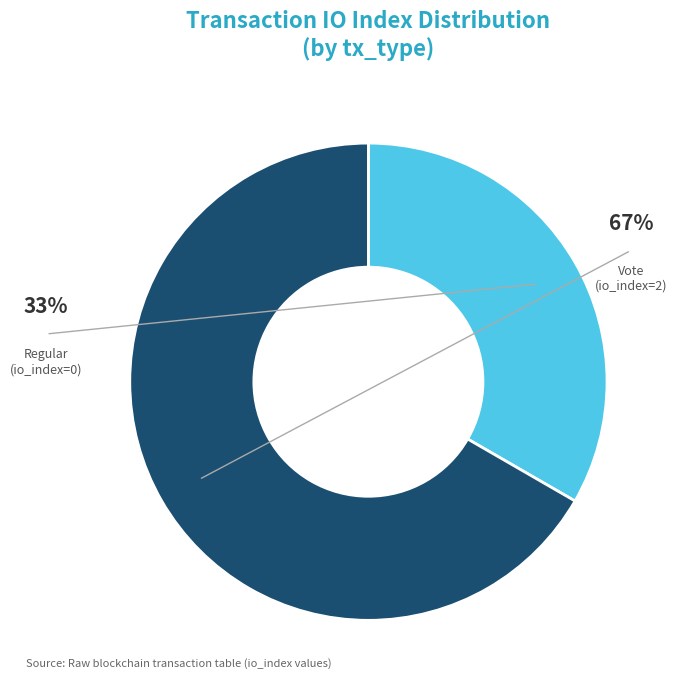

Which has a higher value, Vote (io_index=2) or Regular (io_index=0)?

Vote (io_index=2)